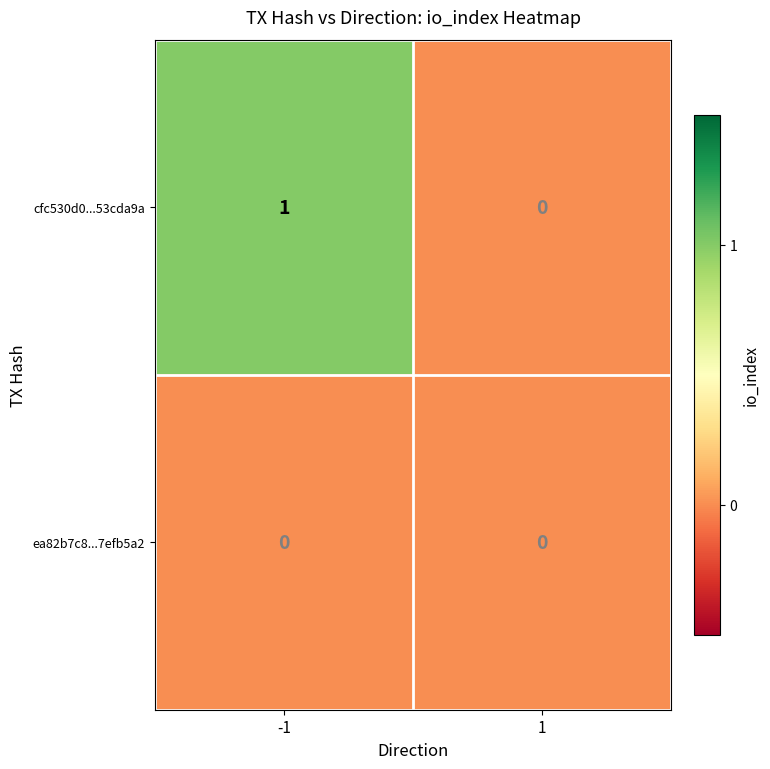

Rank the categories by cfc530d0...53cda9a value from lowest to highest.

1, -1